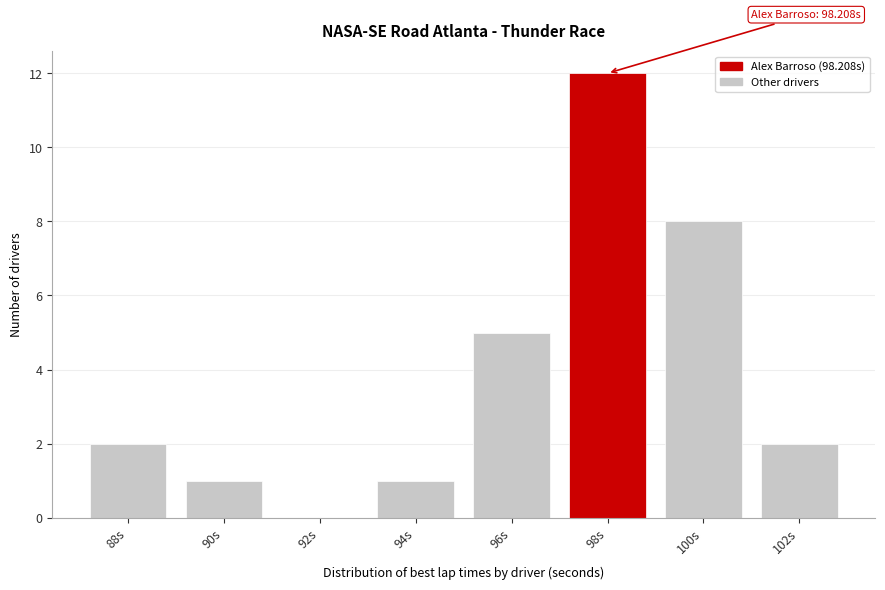

Reading right to left, extract all data points from this chart.

102s=2	100s=8	98s=12	96s=5	94s=1	92s=0	90s=1	88s=2